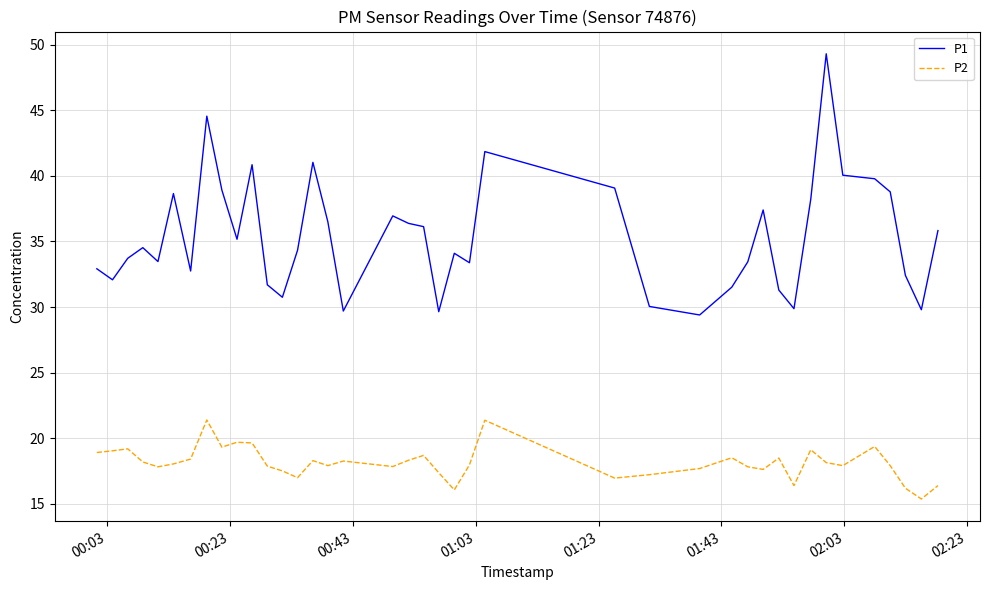

What is the sum of all P2 values?

725.6